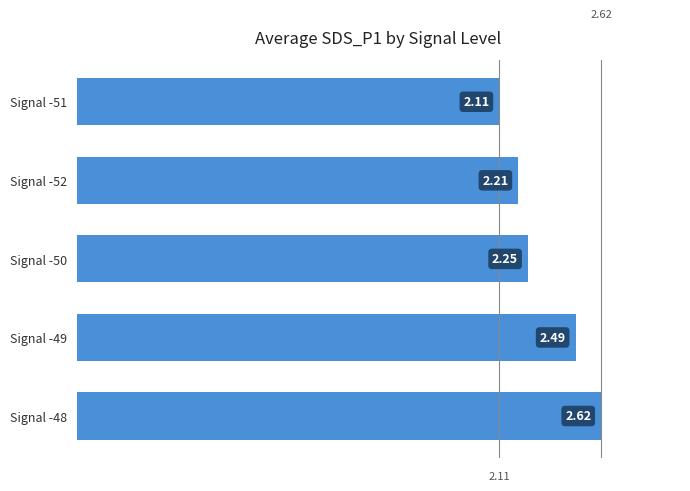

What is the difference between the maximum and minimum values?

0.5